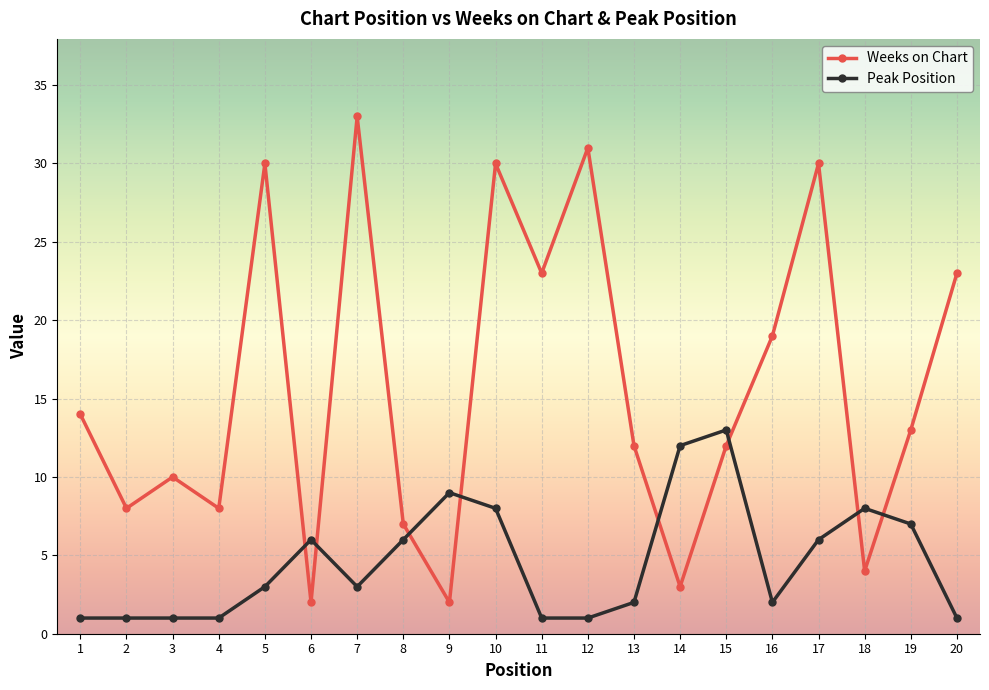

What is the minimum value shown in the chart?

1